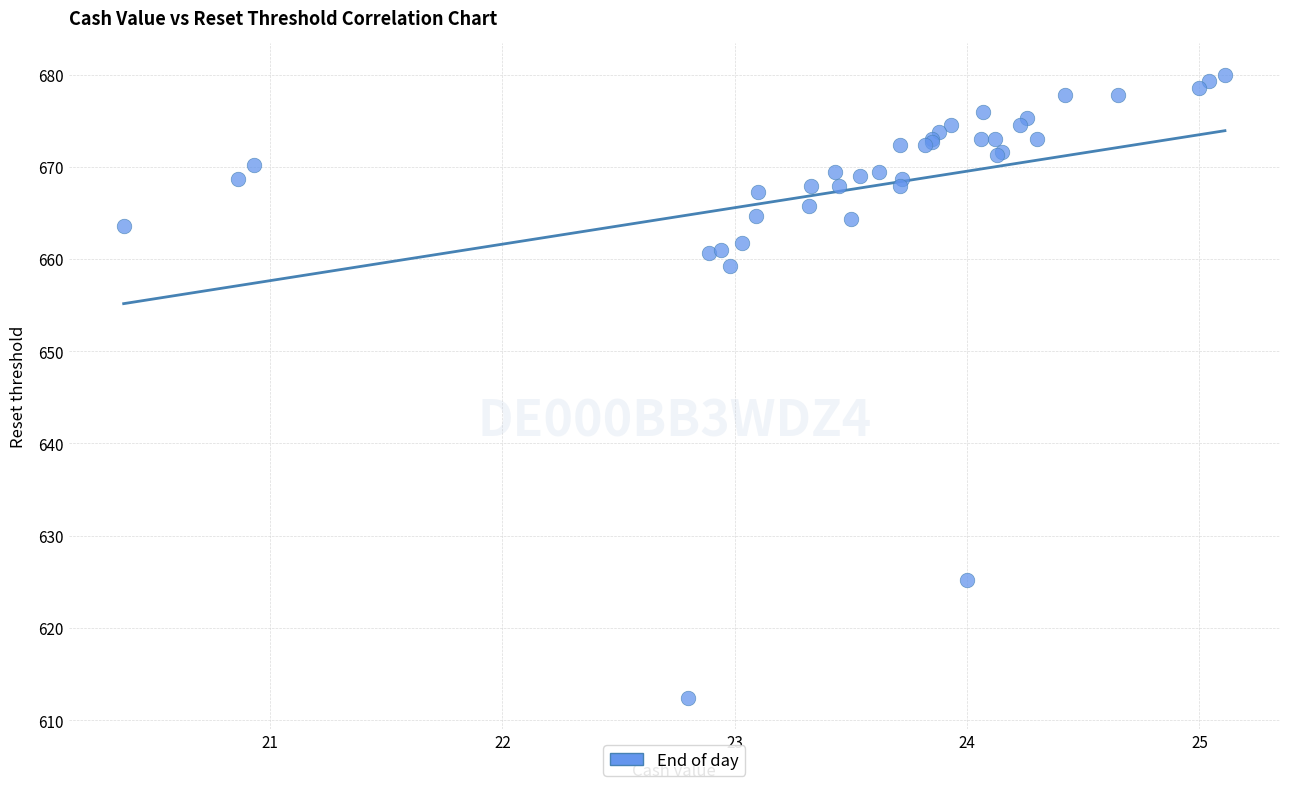

What Y value in the scatter plot is closest to 646?

659.2